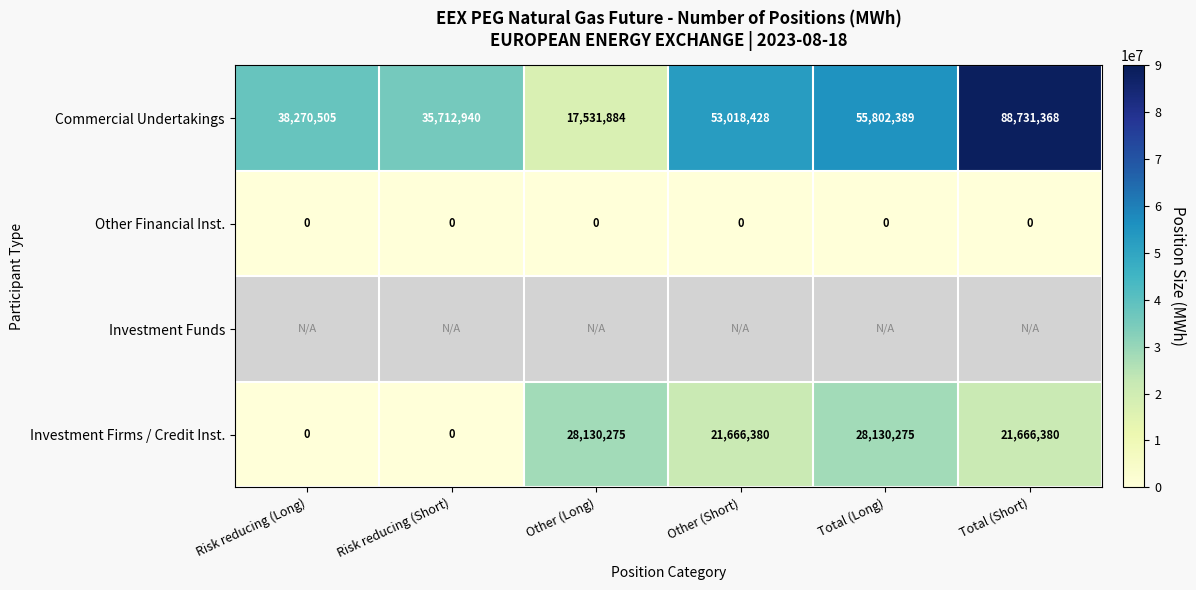

Is it true that Investment Firms / Credit Inst. equals 28130275 at Other (Long)?

True